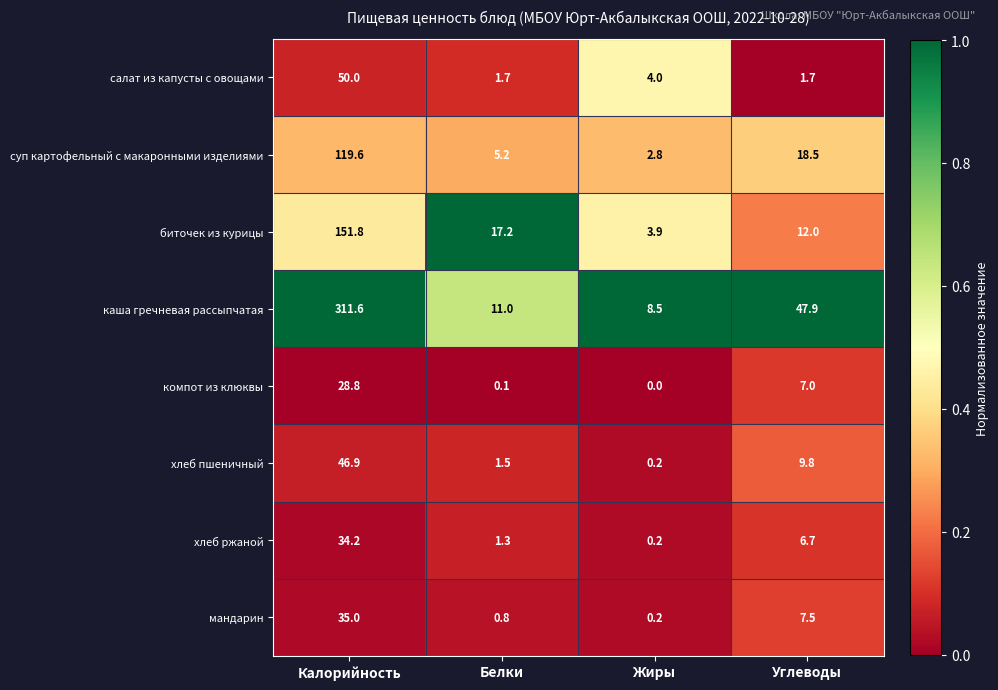

Where is мандарин nearest to the value 17?

Углеводы